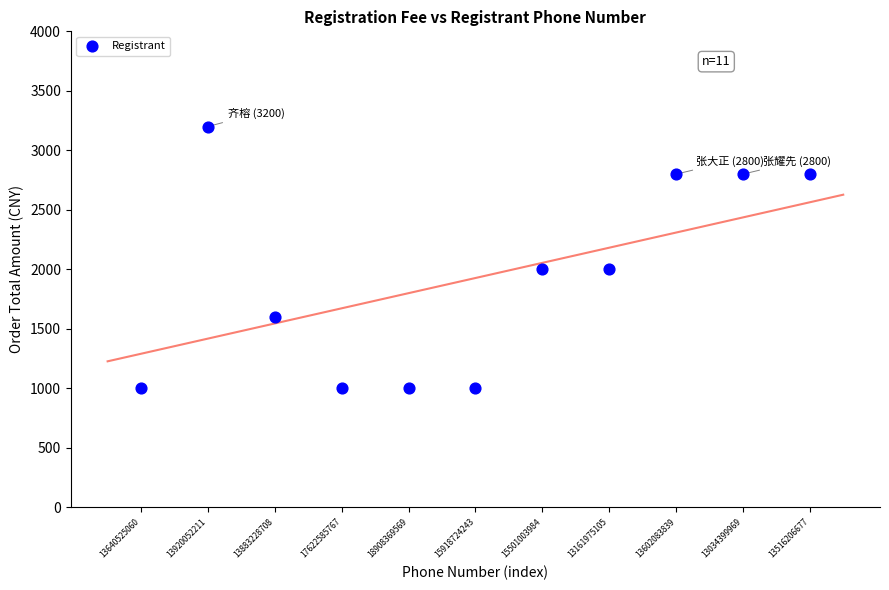

What is the range of Y values (max minus min)?

2200